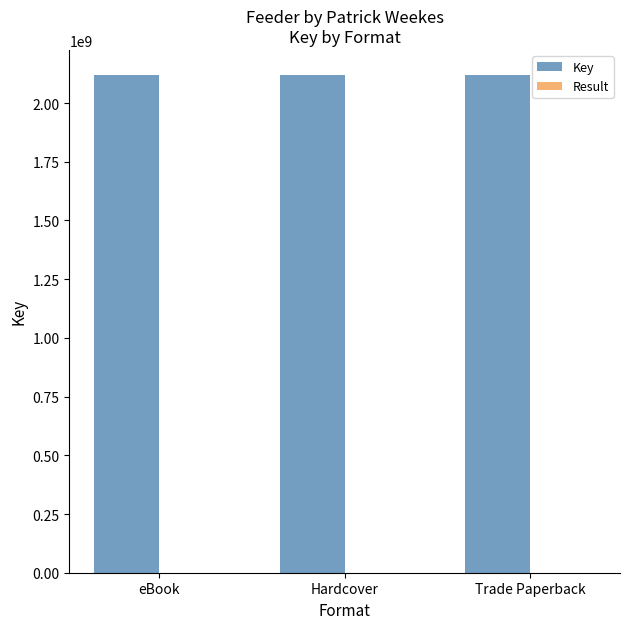

What is the sum of all Key values?

6359936415